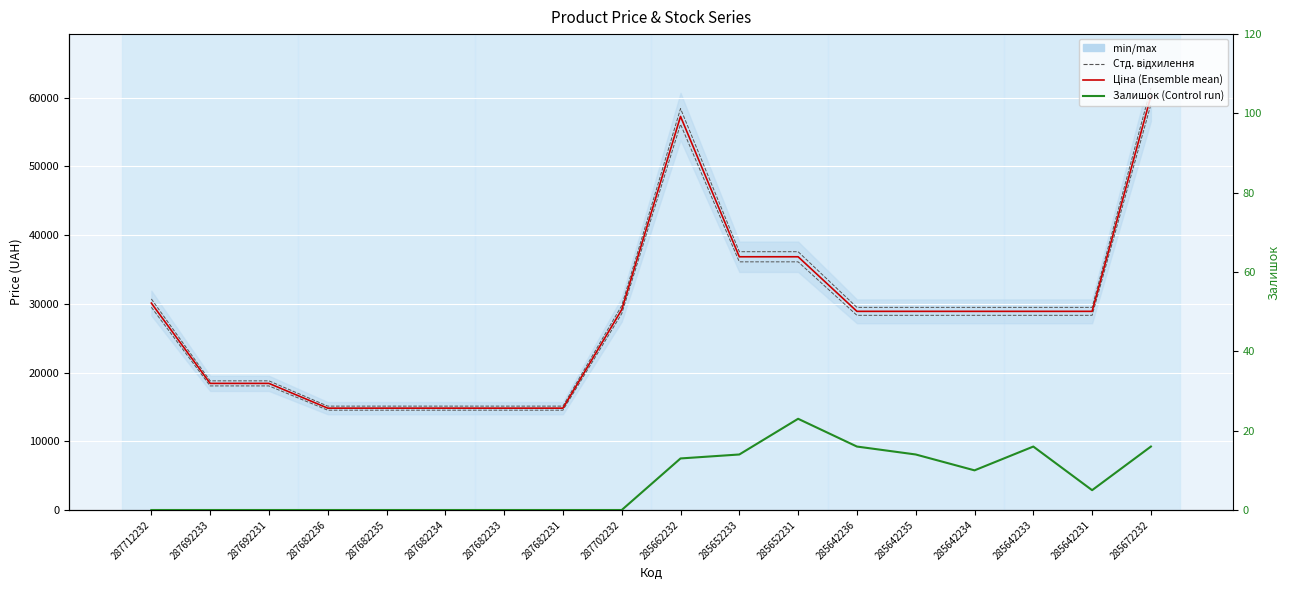

At 285642235, list the series in order from largest to smallest.

Стд. відхилення вгору, Ціна, Стд. відхилення вниз, Залишок (Control run)